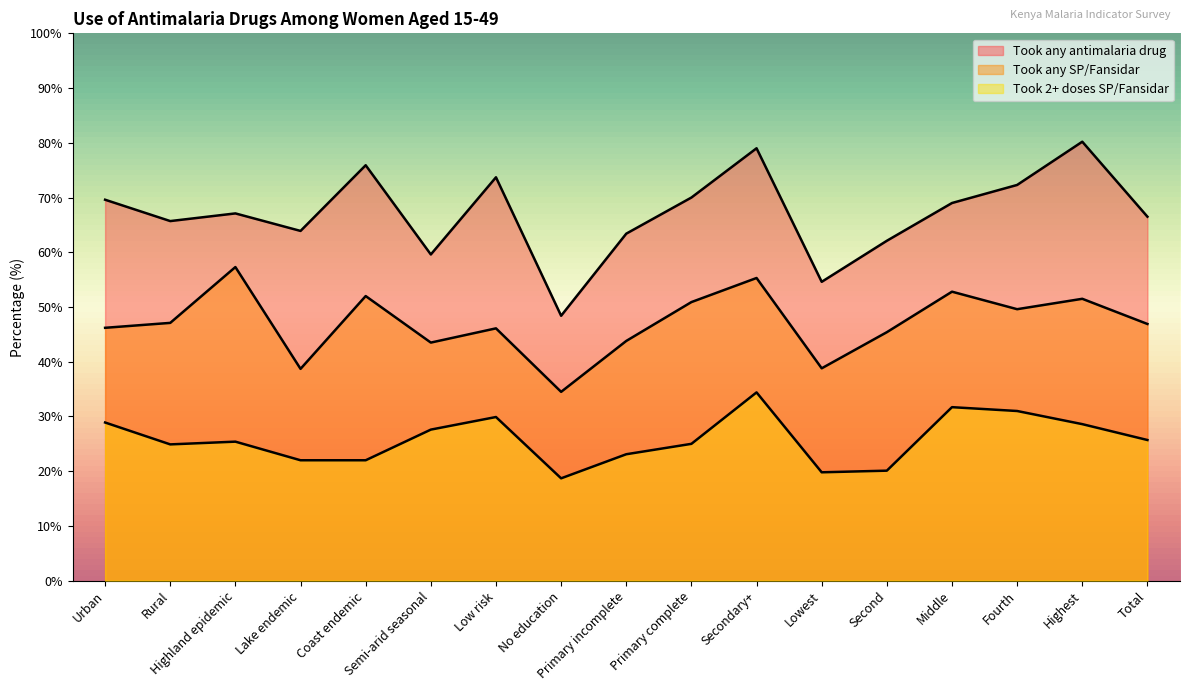

In Took any SP/Fansidar, how many points are higher than both neighbors (excluding endpoints)?

6